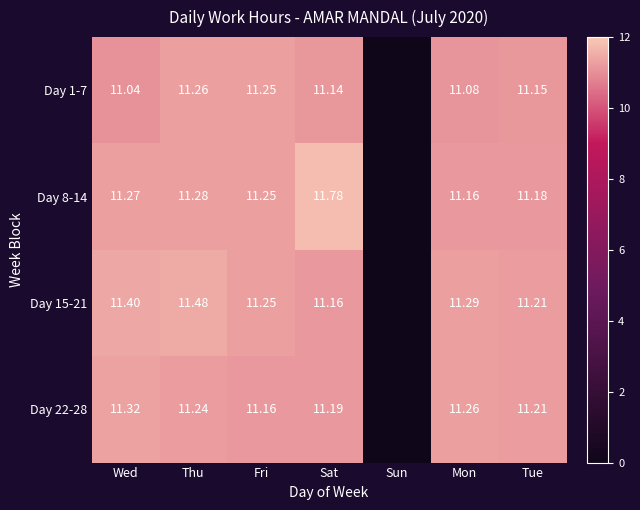

At which category does the chart reach its minimum across all series?

Sun